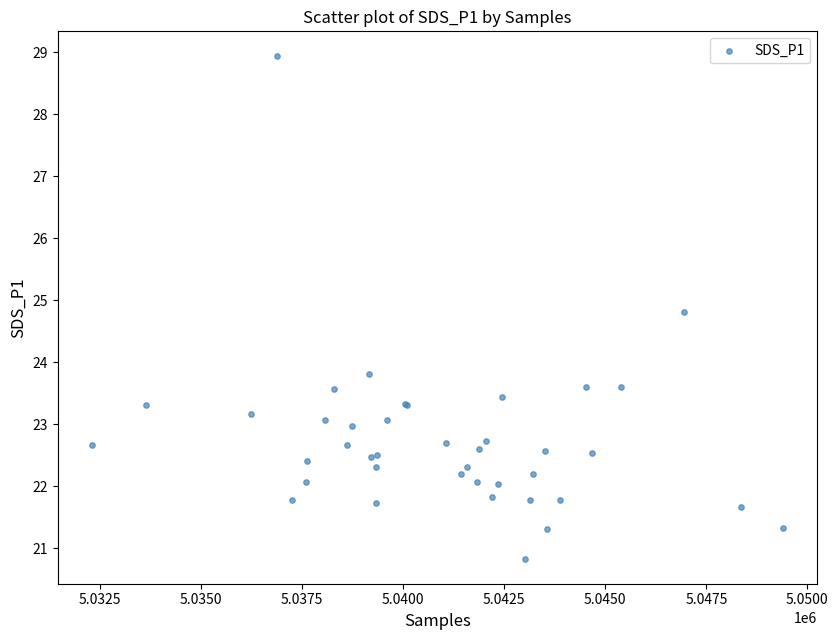

What Y value in the scatter plot is closest to 24?

23.8